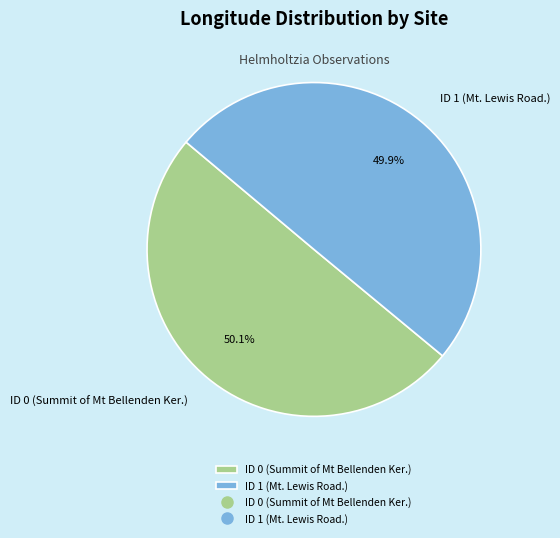

To the nearest percent, what portion does ID 0 (Summit of Mt Bellenden Ker.) represent?

50%